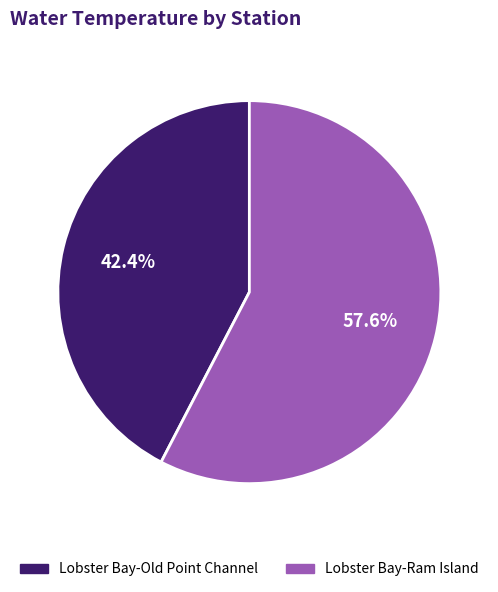

Count the number of slices in the pie.

2